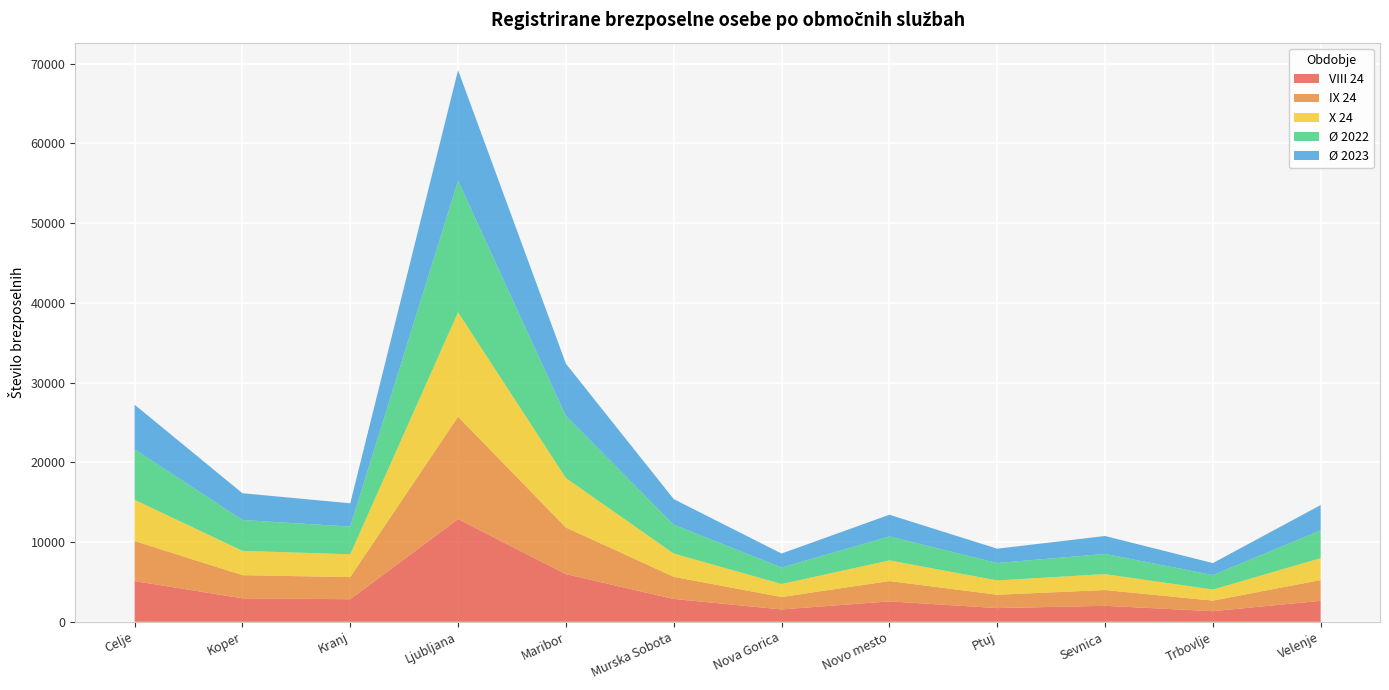

Reading left to right, list all the values displayed in this chart.

VIII 24: Celje=5114.0	Koper=2952.0	Kranj=2834.0	Ljubljana=12885.0	Maribor=5982.0	Murska Sobota=2872.0	Nova Gorica=1556.0	Novo mesto=2567.0	Ptuj=1724.0	Sevnica=2009.0	Trbovlje=1339.0	Velenje=2634.0
IX 24: Celje=5023.0	Koper=2902.0	Kranj=2776.0	Ljubljana=12837.0	Maribor=5851.0	Murska Sobota=2772.0	Nova Gorica=1556.0	Novo mesto=2549.0	Ptuj=1675.0	Sevnica=1979.0	Trbovlje=1322.0	Velenje=2605.0
X 24: Celje=5169.0	Koper=3050.0	Kranj=2864.0	Ljubljana=13105.0	Maribor=6202.0	Murska Sobota=2919.0	Nova Gorica=1632.0	Novo mesto=2590.0	Ptuj=1796.0	Sevnica=1998.0	Trbovlje=1387.0	Velenje=2751.0
Ø 2022: Celje=6327.4	Koper=3870.2	Kranj=3467.8	Ljubljana=16488.9	Maribor=7784.0	Murska Sobota=3621.4	Nova Gorica=2073.8	Novo mesto=3001.8	Ptuj=2185.0	Sevnica=2532.0	Trbovlje=1818.8	Velenje=3493.8
Ø 2023: Celje=5603.2	Koper=3356.8	Kranj=2924.2	Ljubljana=13875.4	Maribor=6557.9	Murska Sobota=3209.5	Nova Gorica=1749.8	Novo mesto=2722.0	Ptuj=1794.0	Sevnica=2246.7	Trbovlje=1503.5	Velenje=3166.1